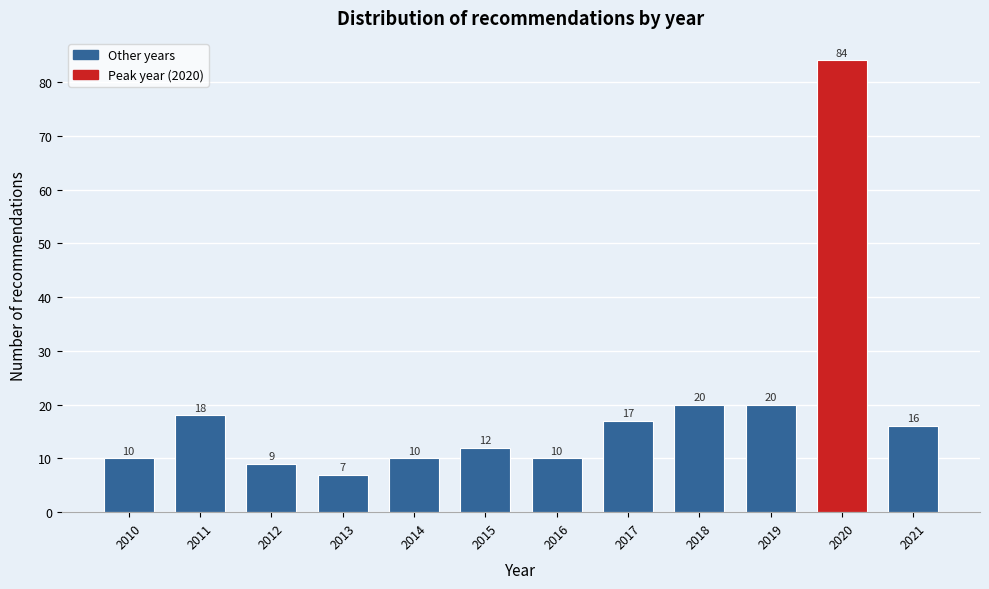

Reading left to right, transcribe all the data shown in this chart.

10	18	9	7	10	12	10	17	20	20	84	16